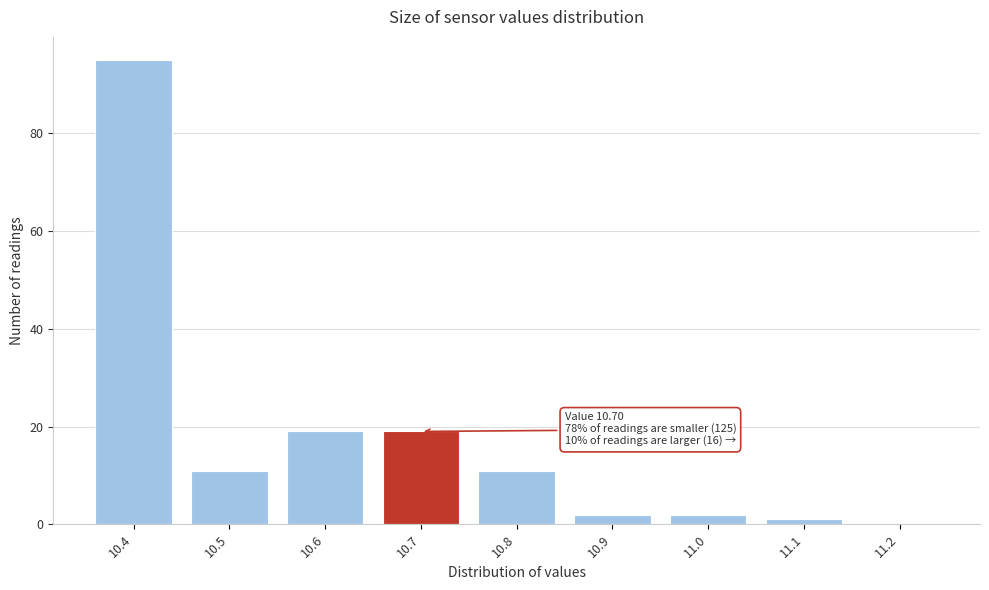

Which range on the x-axis has the tallest bar?

10.35 to 10.45